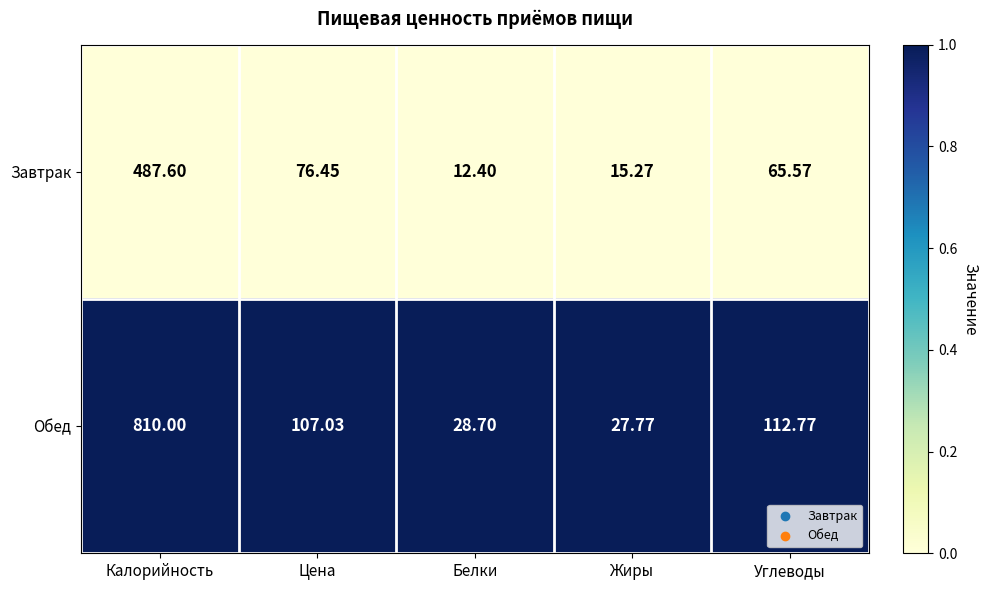

Which category has the lowest value in the Обед series?

Жиры